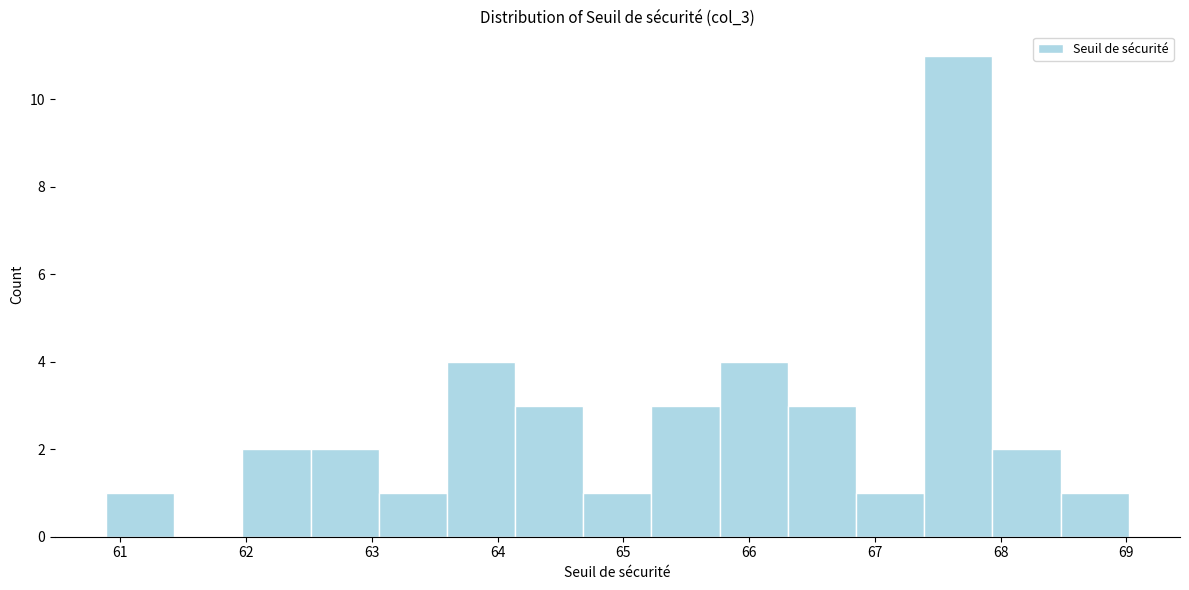

Reading left to right, list every bar in this chart as the range it spans on the x-axis followed by its height. Neither the bar edges nor the heights are printed on the chart, so give them approximately, as read against the axes.

60.9 to 61.4: 1
61.4 to 62.0: 0
62.0 to 62.5: 2
62.5 to 63.1: 2
63.1 to 63.6: 1
63.6 to 64.1: 4
64.1 to 64.7: 3
64.7 to 65.2: 1
65.2 to 65.8: 3
65.8 to 66.3: 4
66.3 to 66.9: 3
66.9 to 67.4: 1
67.4 to 67.9: 11
67.9 to 68.5: 2
68.5 to 69.0: 1